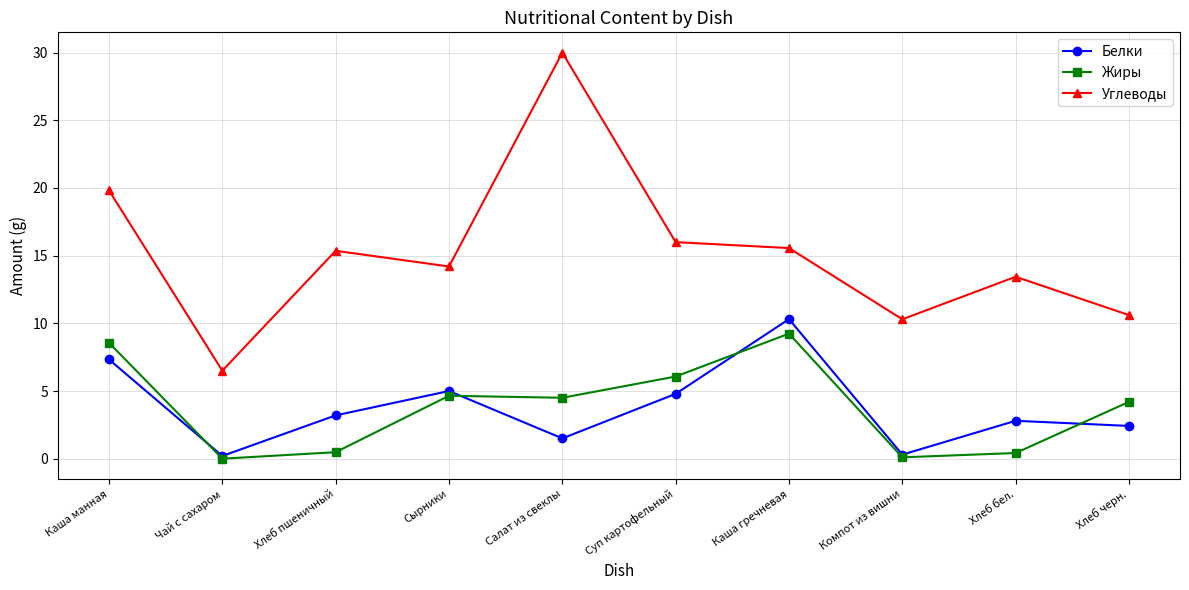

Rank the series by their maximum value, from lowest to highest.

Жиры, Белки, Углеводы